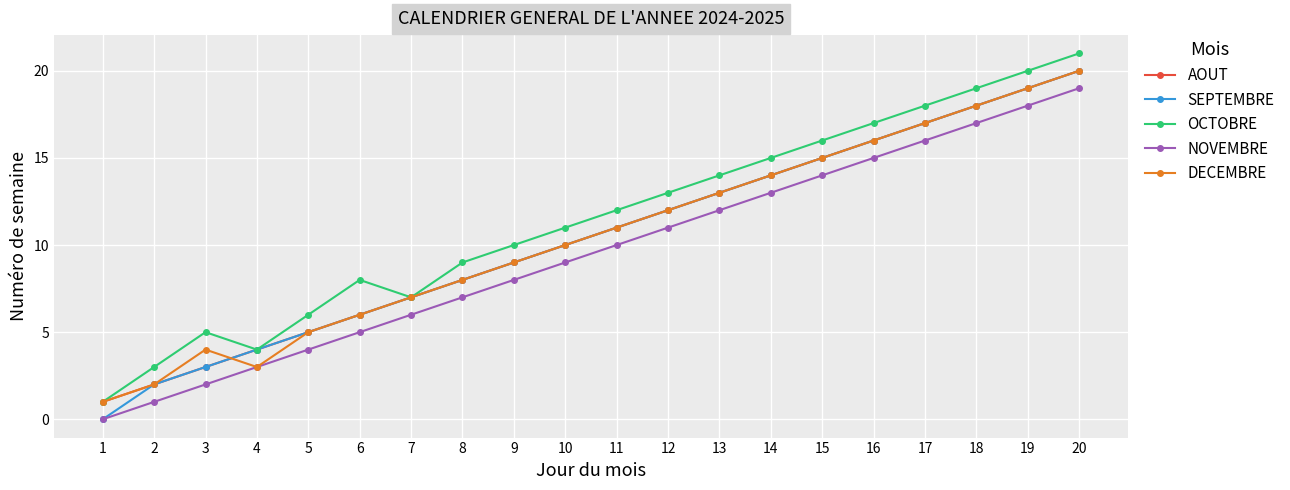

What is the highest value of the OCTOBRE series?

21